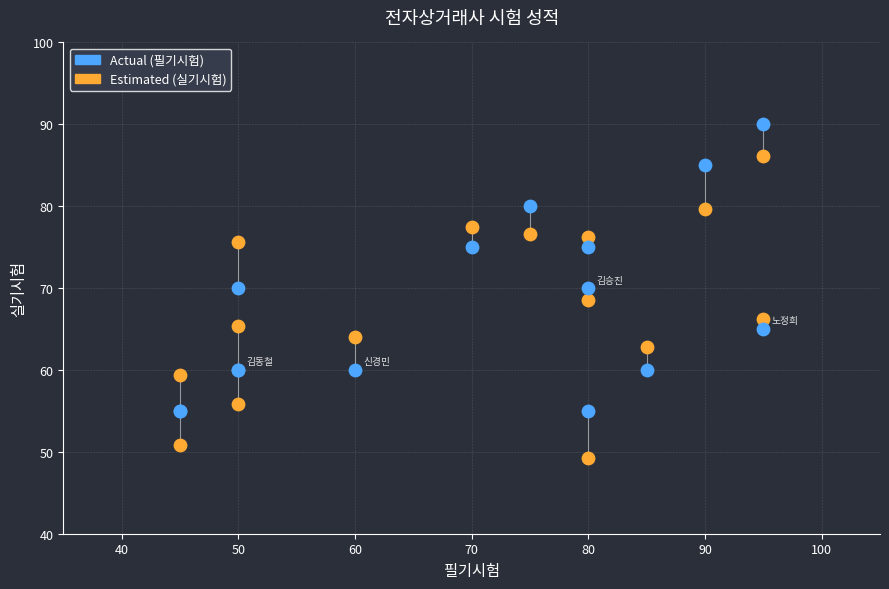

Which series contains the lowest Y value?

Estimated (실기시험)